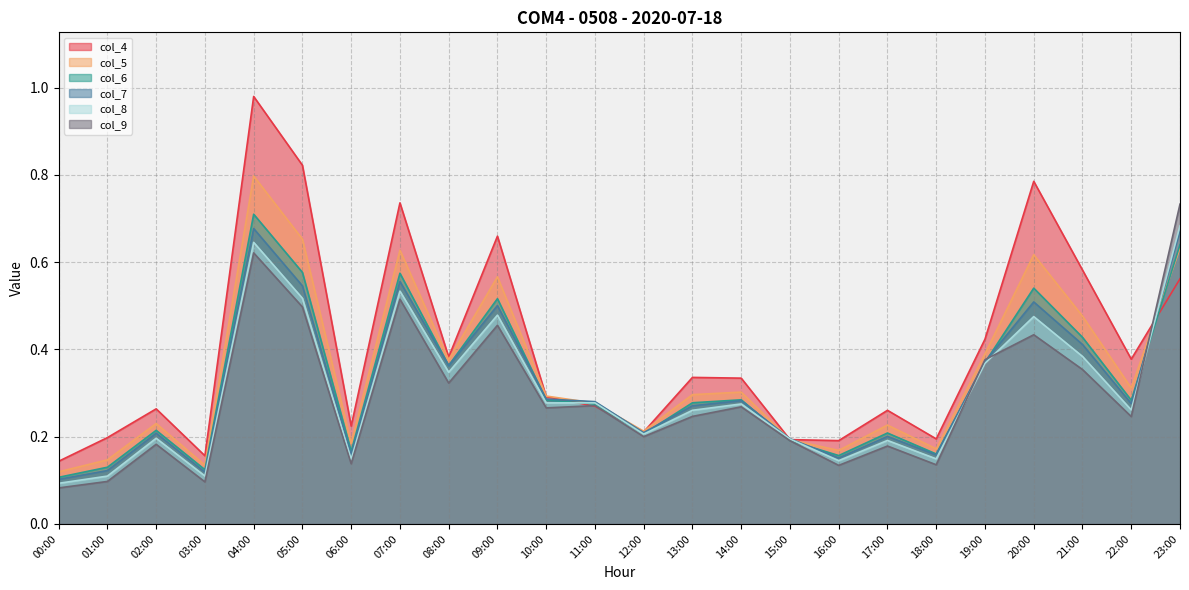

Reading right to left, extract all data points from this chart.

col_4: 0.6	0.4	0.6	0.8	0.4	0.2	0.3	0.2	0.2	0.3	0.3	0.2	0.3	0.3	0.7	0.4	0.7	0.2	0.8	1.0	0.2	0.3	0.2	0.1
col_5: 0.6	0.3	0.5	0.6	0.4	0.2	0.2	0.2	0.2	0.3	0.3	0.2	0.3	0.3	0.6	0.4	0.6	0.2	0.7	0.8	0.1	0.2	0.1	0.1
col_6: 0.6	0.3	0.4	0.5	0.4	0.2	0.2	0.2	0.2	0.3	0.3	0.2	0.3	0.3	0.5	0.4	0.6	0.2	0.6	0.7	0.1	0.2	0.1	0.1
col_7: 0.7	0.3	0.4	0.5	0.4	0.2	0.2	0.2	0.2	0.3	0.3	0.2	0.3	0.3	0.5	0.4	0.6	0.2	0.5	0.7	0.1	0.2	0.1	0.1
col_8: 0.7	0.3	0.4	0.5	0.4	0.1	0.2	0.1	0.2	0.3	0.3	0.2	0.3	0.3	0.5	0.3	0.5	0.1	0.5	0.6	0.1	0.2	0.1	0.1
col_9: 0.7	0.2	0.4	0.4	0.4	0.1	0.2	0.1	0.2	0.3	0.2	0.2	0.3	0.3	0.5	0.3	0.5	0.1	0.5	0.6	0.1	0.2	0.1	0.1